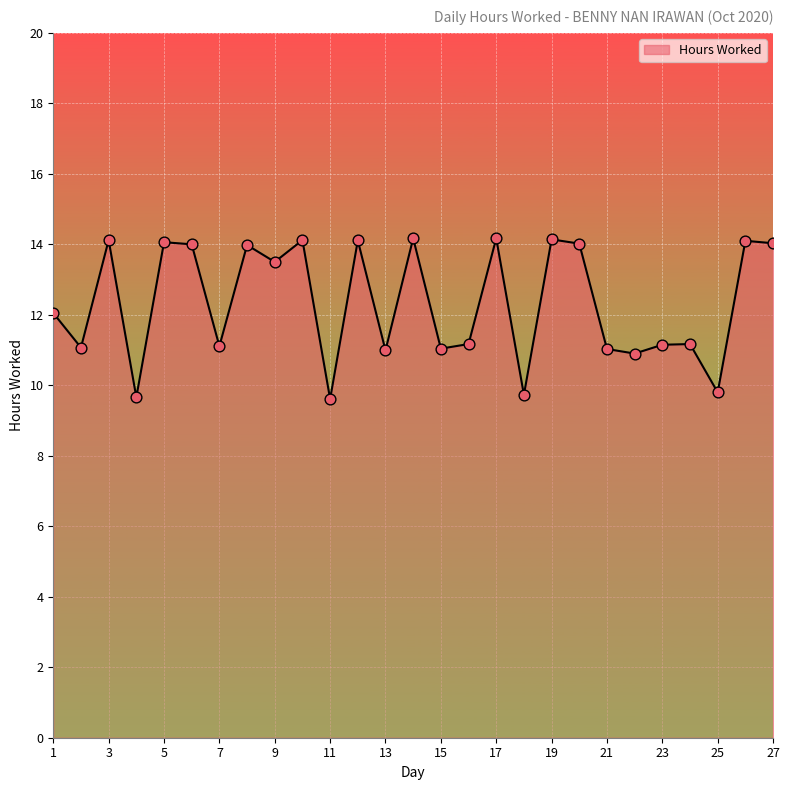

What is the difference between the maximum and minimum values?

4.6